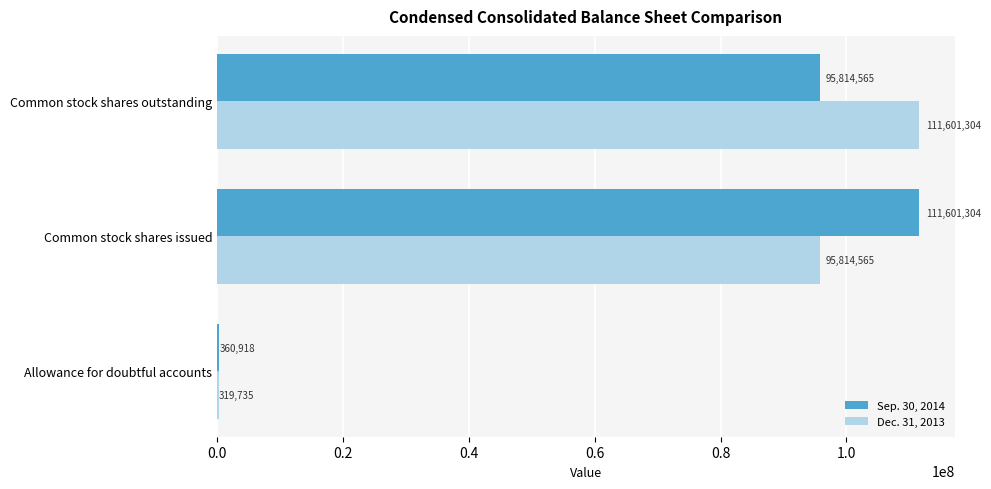

Between Allowance for doubtful accounts and Common stock shares outstanding, which series saw the biggest shift?

Dec. 31, 2013